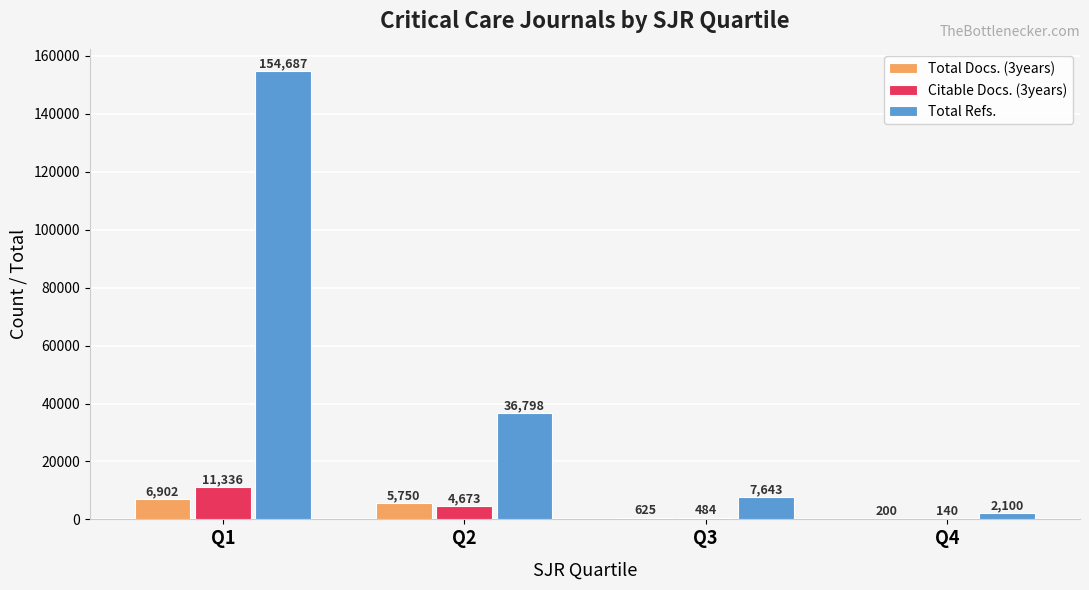

Reading left to right, what are all the values shown in this chart?

Total Docs. (3years): Q1=6902	Q2=5750	Q3=625	Q4=200
Citable Docs. (3years): Q1=11336	Q2=4673	Q3=484	Q4=140
Total Refs.: Q1=154687	Q2=36798	Q3=7643	Q4=2100